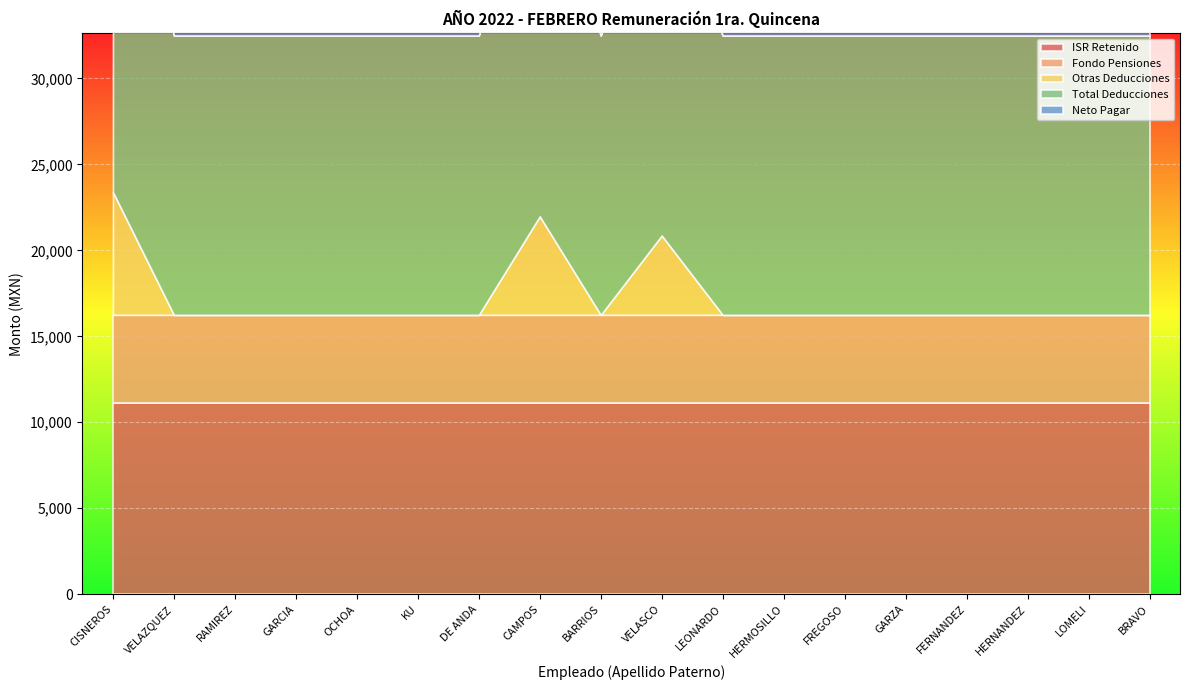

List the labels in order of Otras Deducciones value, largest first.

CISNEROS, CAMPOS, VELASCO, VELAZQUEZ, RAMIREZ, GARCIA, OCHOA, KU, DE ANDA, BARRIOS, LEONARDO, HERMOSILLO, FREGOSO, GARZA, FERNANDEZ, HERNANDEZ, LOMELI, BRAVO